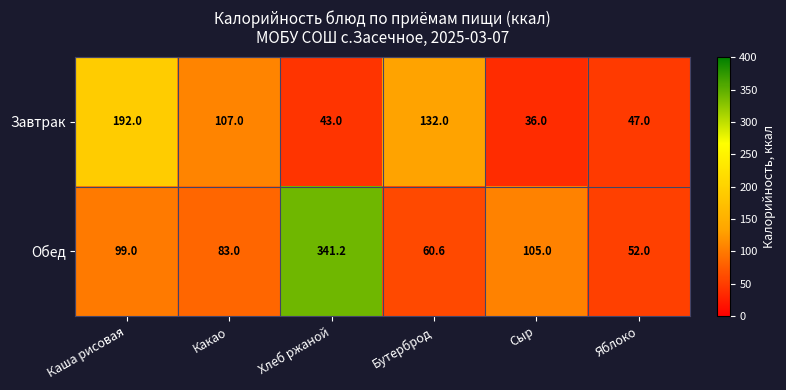

What is the difference between the highest and lowest values at Яблоко?

5.0